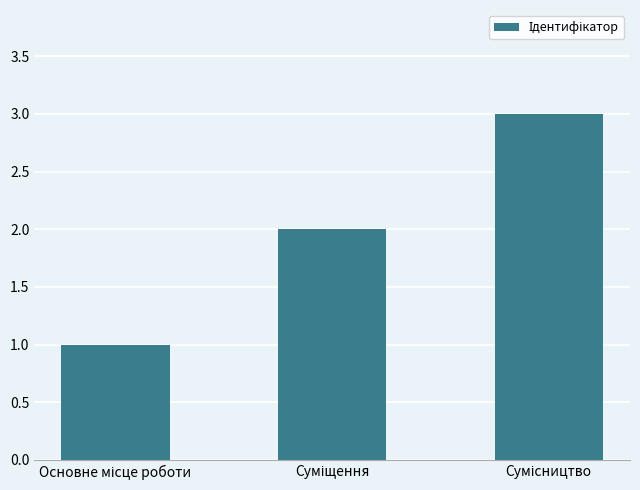

What is the maximum value shown in the chart?

3